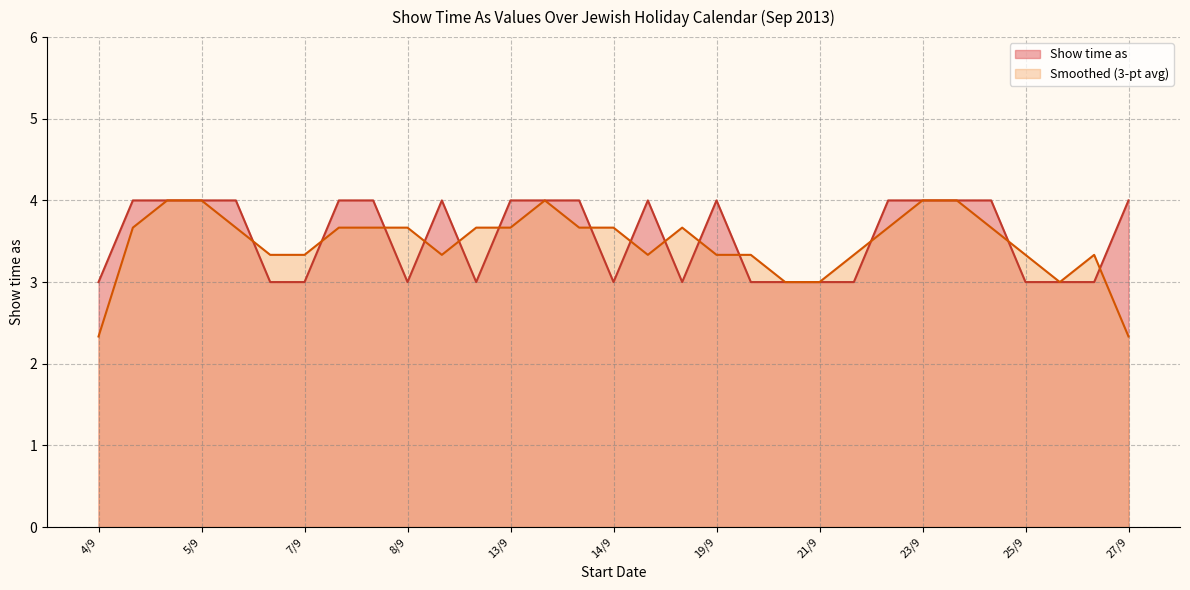

What is the value of the 15th point from the left?

4